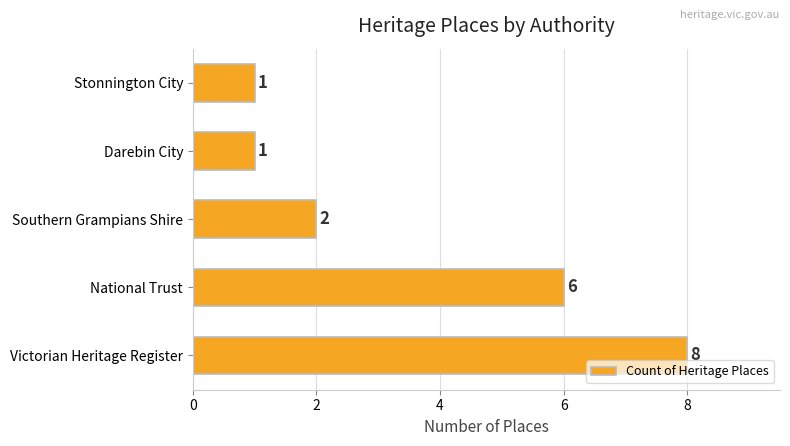

Reading bottom to top, extract all data points from this chart.

Victorian Heritage Register=8	National Trust=6	Southern Grampians Shire=2	Darebin City=1	Stonnington City=1